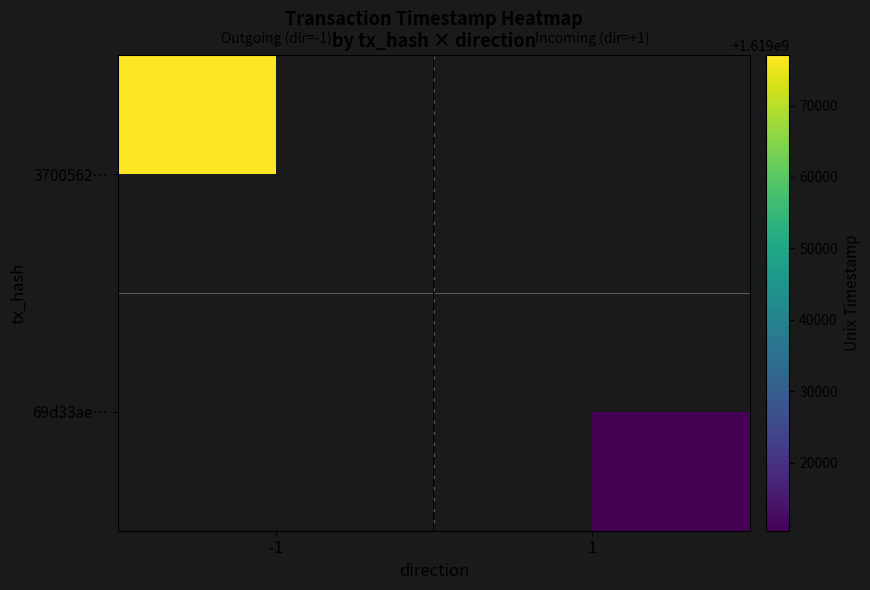

At how many categories does at least one series exceed 1619042296?

1